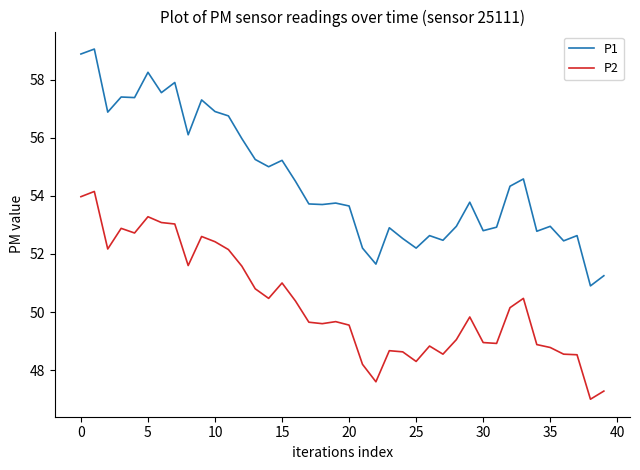

Rank the series by their average value, from lowest to highest.

P2, P1